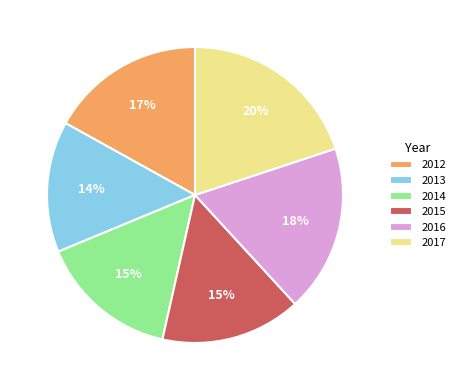

Which has a higher value, 2017 or 2013?

2017